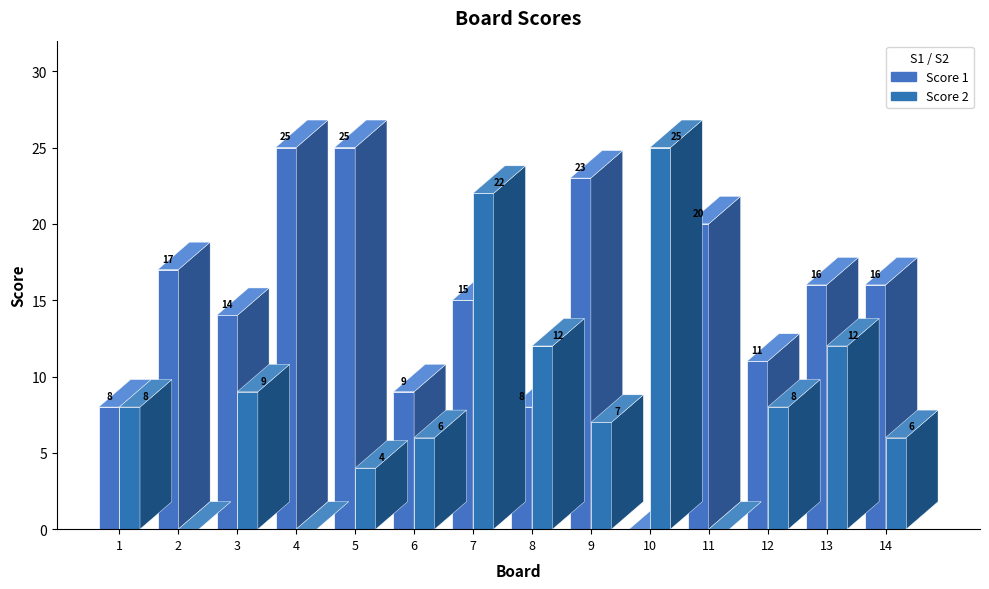

What is the sum of all Score 2 values?

119